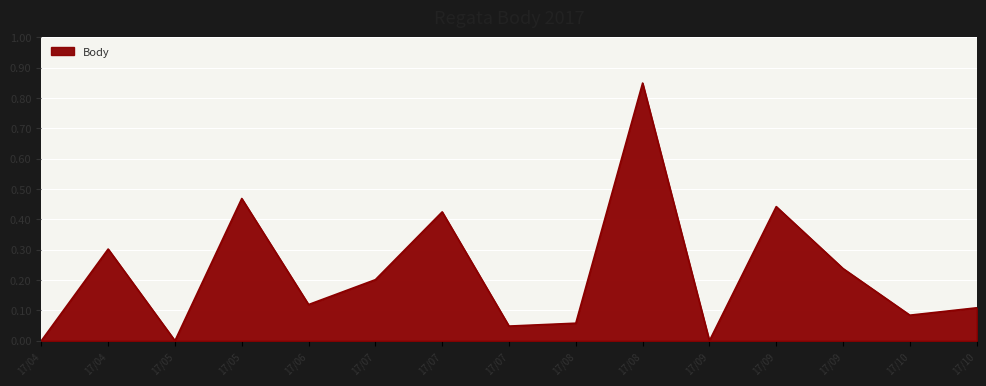

What is the sum of all values?

3.3